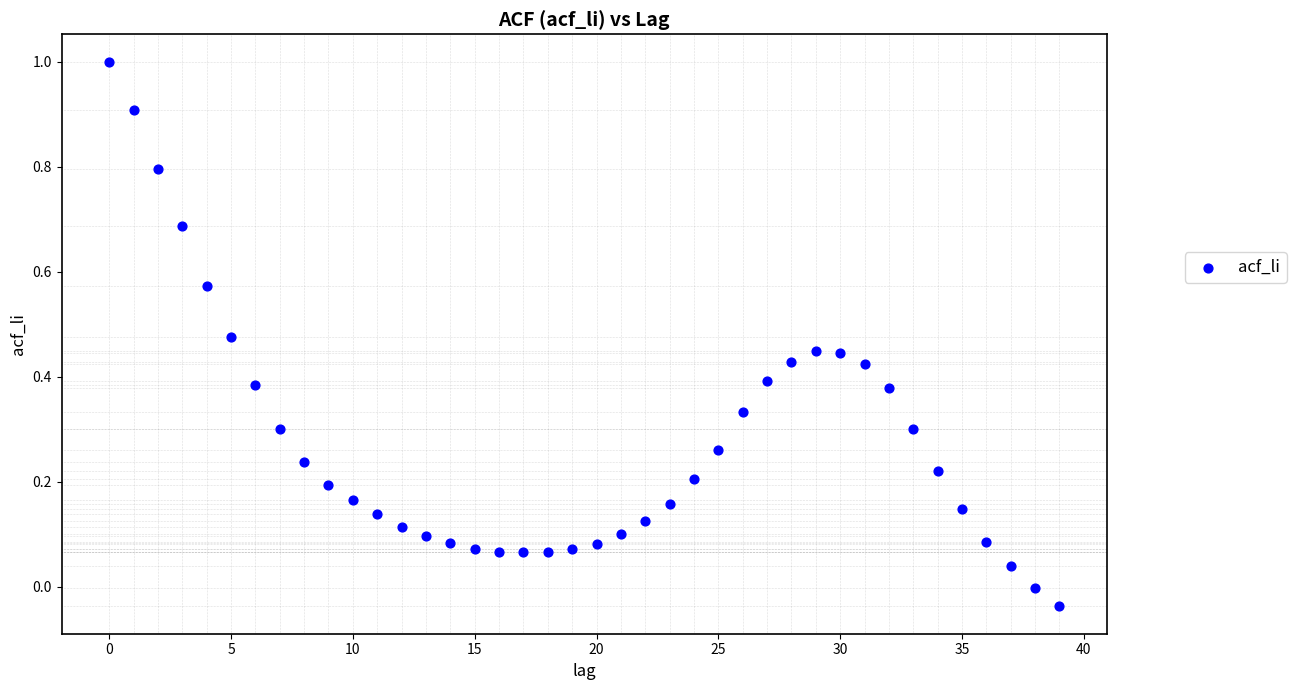

What is the range of Y values (max minus min)?

1.0